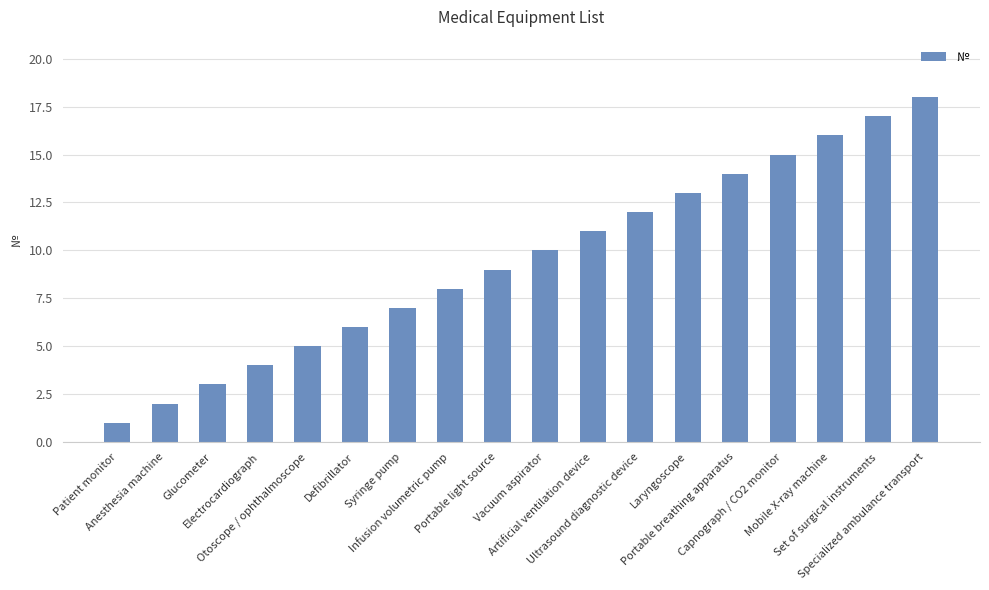

Between Mobile X-ray machine and Otoscope / ophthalmoscope, which is larger?

Mobile X-ray machine